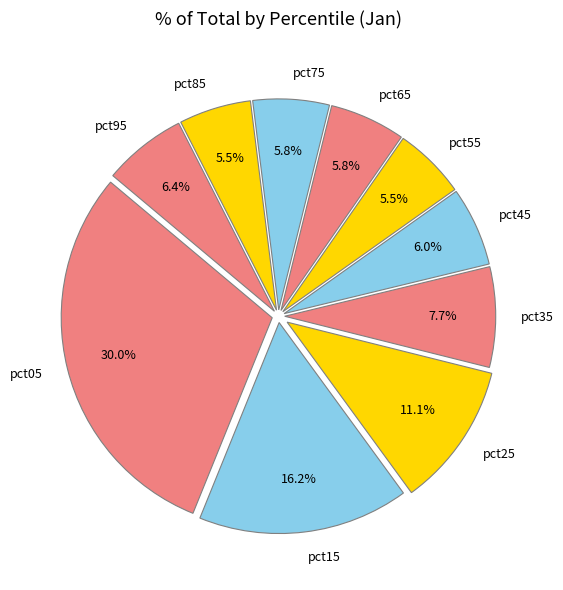

Does pct45 account for over 50% of the chart?

No